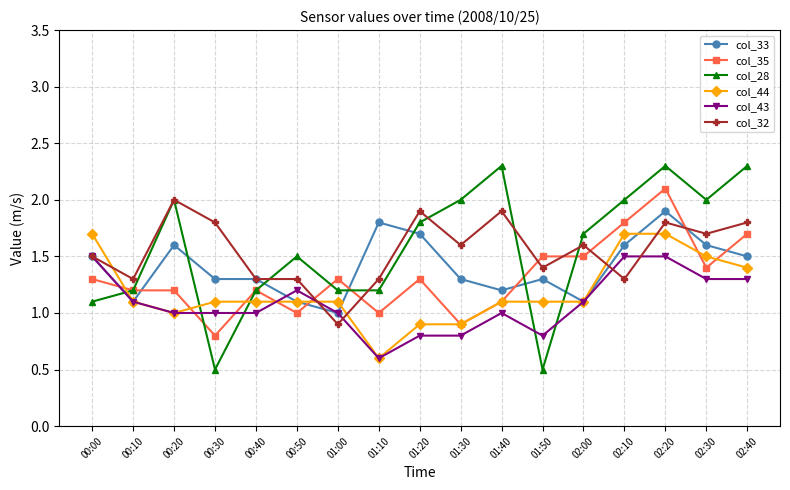

True or false: col_35 has a value of 1.2 at 02:20.

False